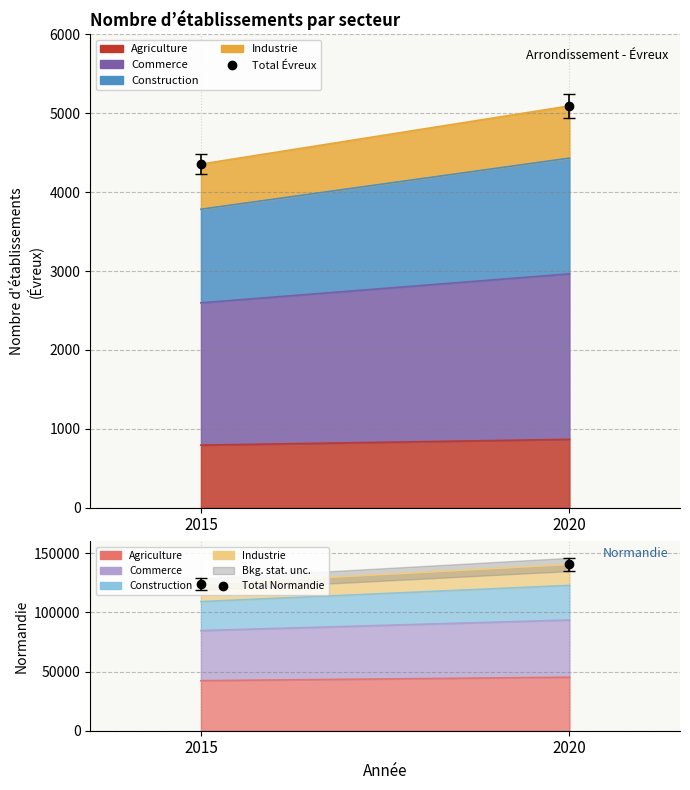

What is the spread (max minus min) of values at 2020?

135407